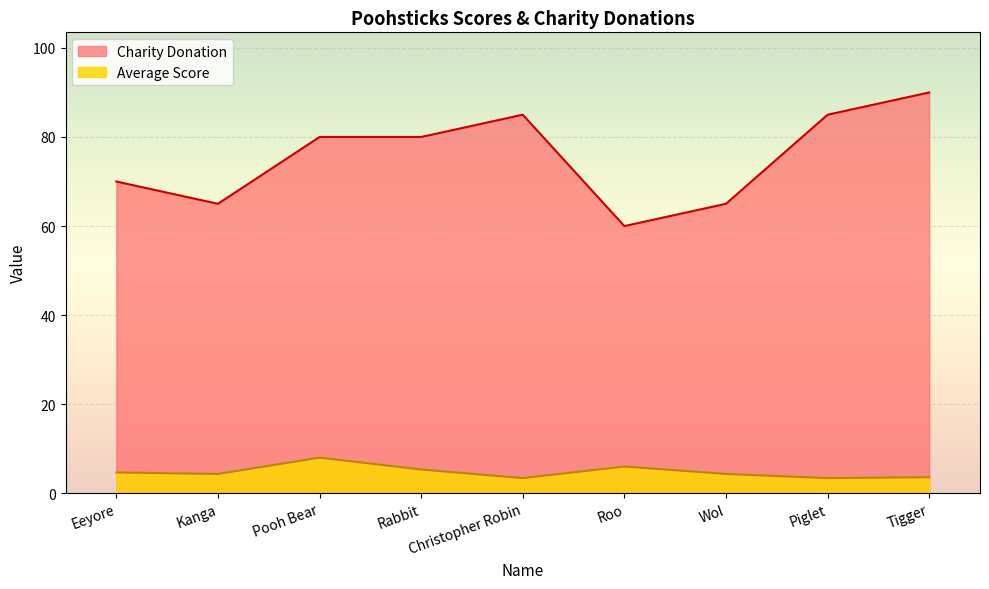

At which category does the chart reach its peak across all series?

Tigger